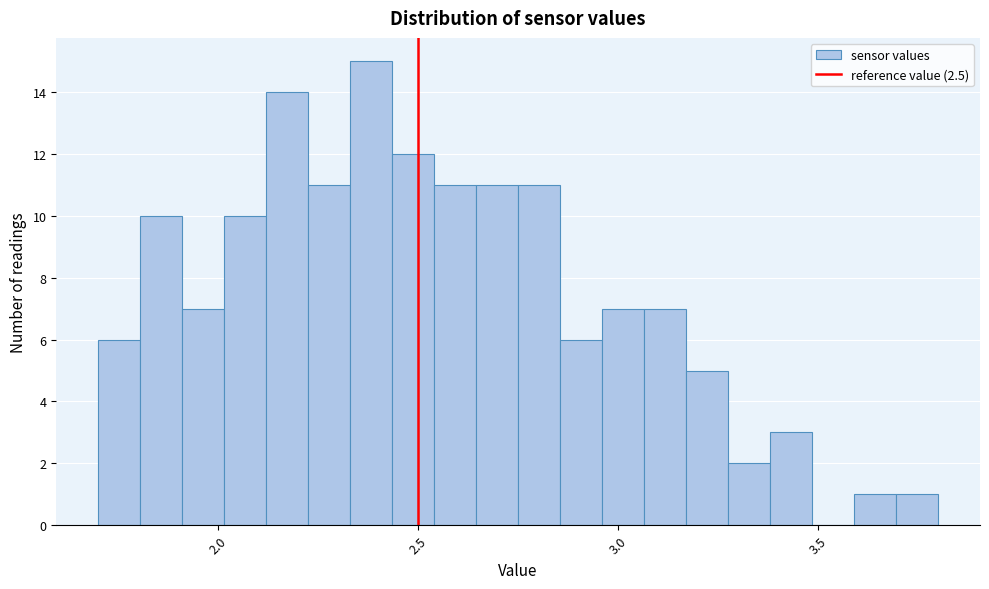

Around what value on the x-axis is the tallest bar? Give the approximate position of its centre, as read against the axis.

2.40